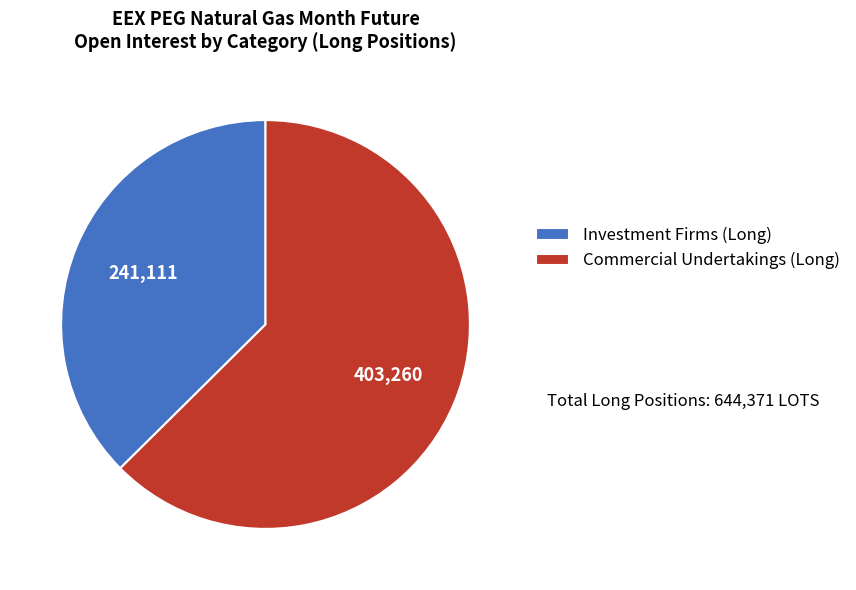

Which has a higher value, Commercial Undertakings (Long) or Investment Firms (Long)?

Commercial Undertakings (Long)